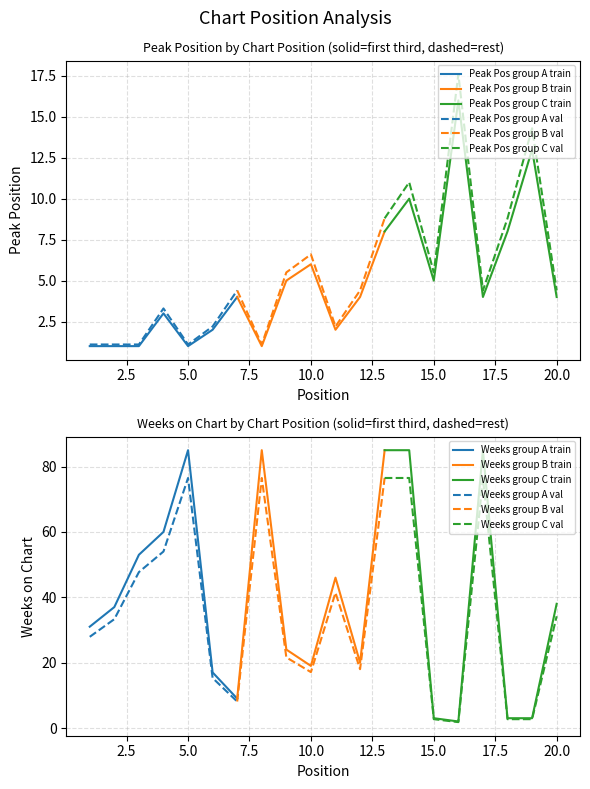

What is the average value of the Peak Position series?

5